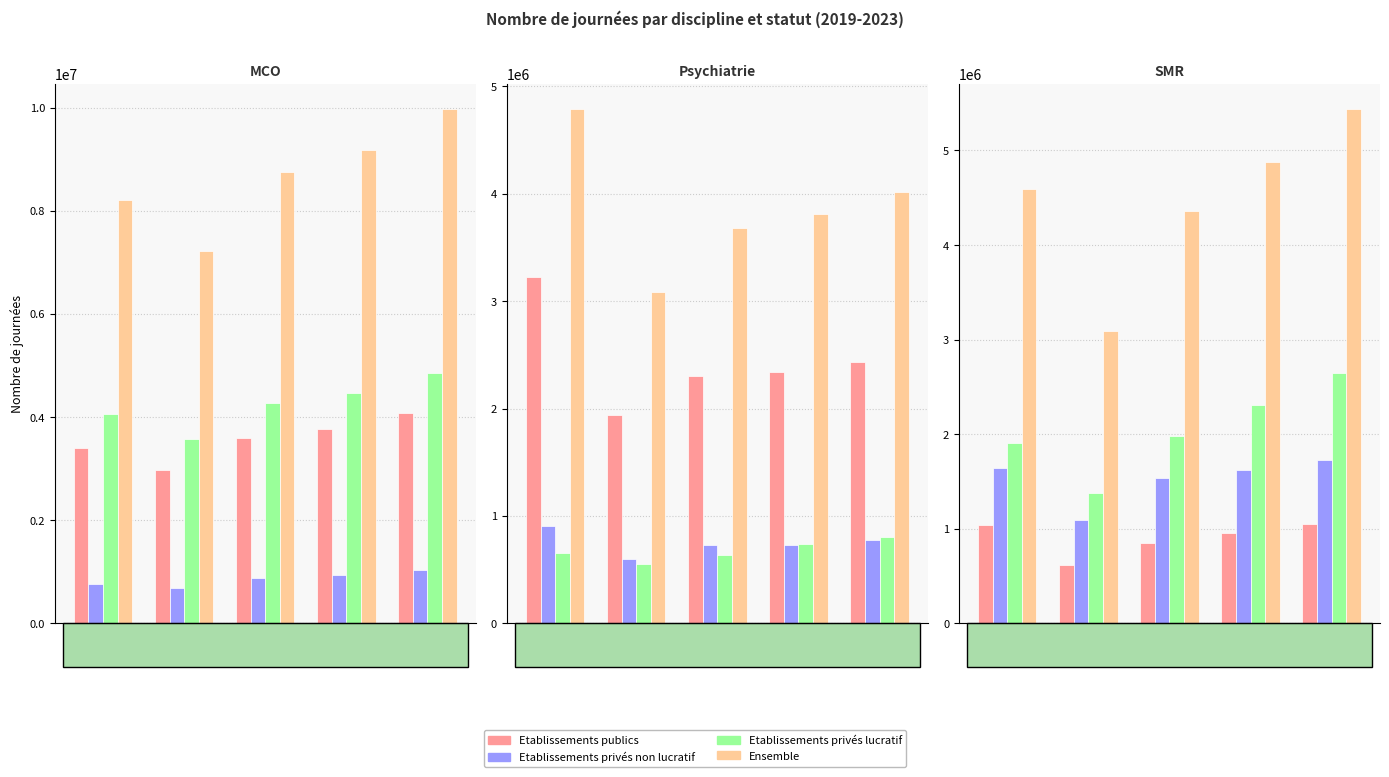

What is the sum of the Etablissements privés lucratif values at 2020 and 2021?

3362564